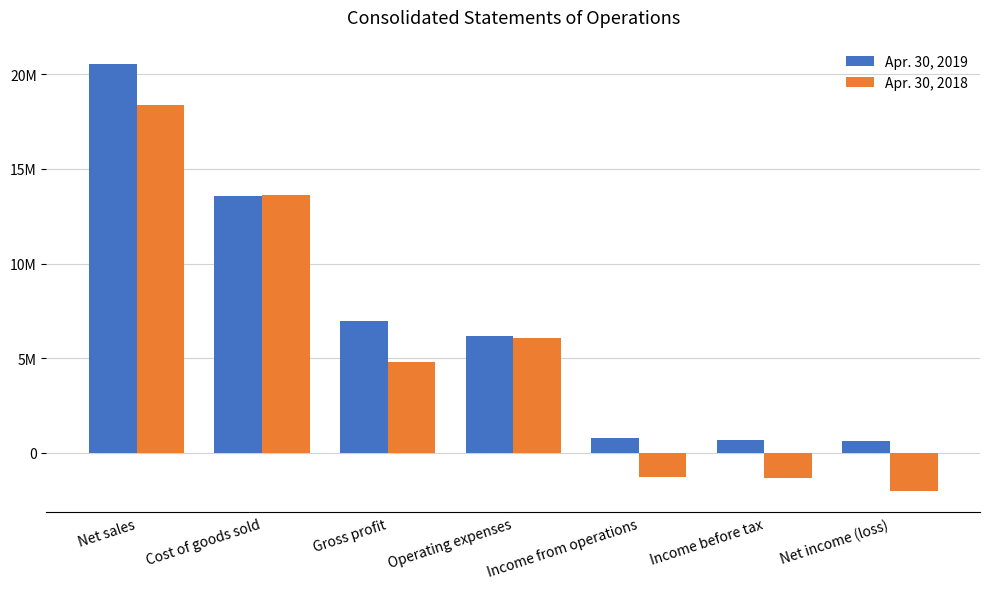

Rank the series by their average value, from lowest to highest.

Apr. 30, 2018, Apr. 30, 2019